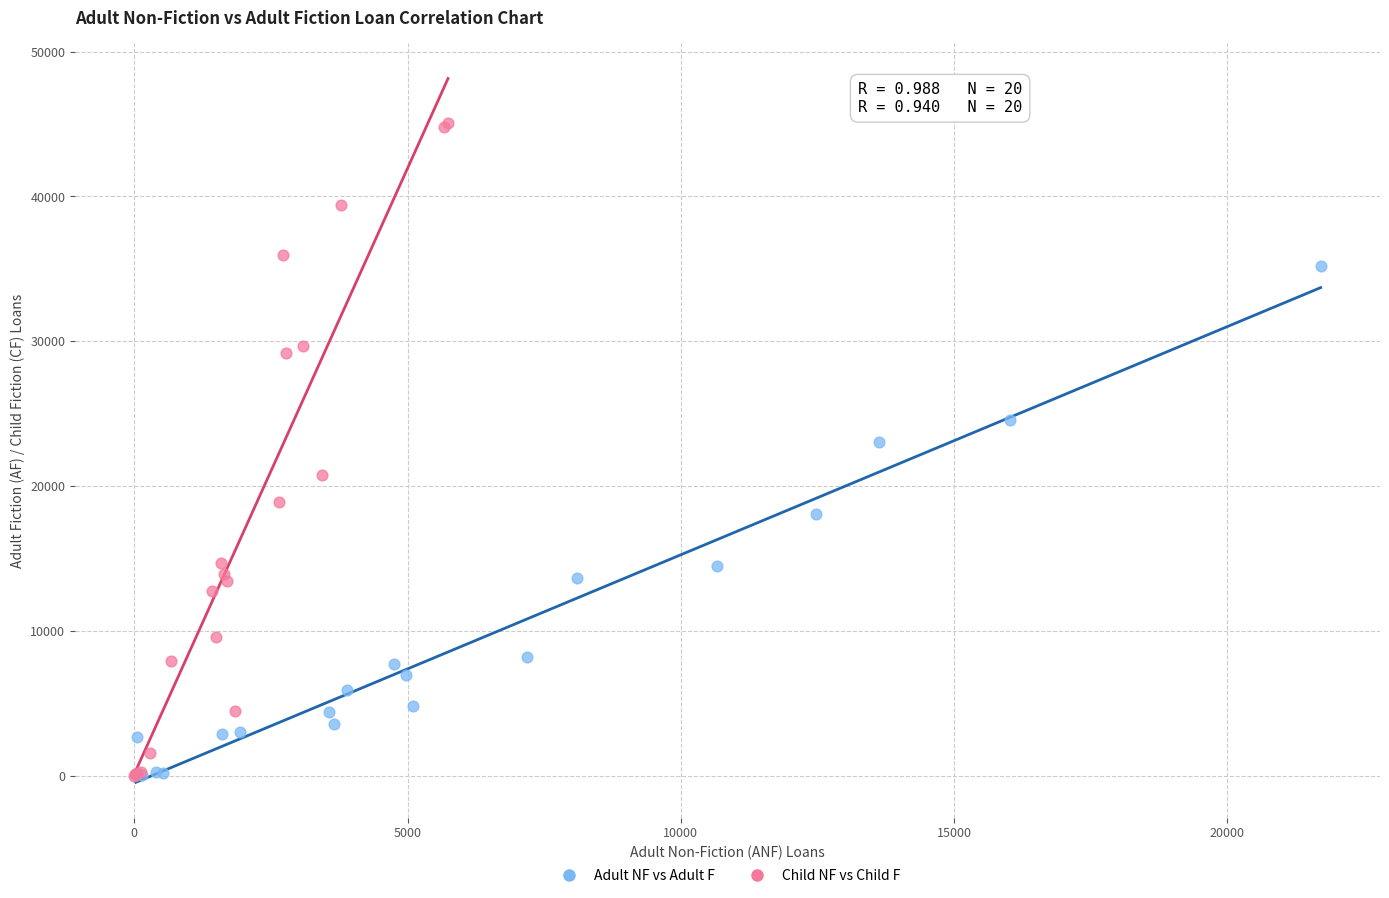

Which series has the widest spread of Y values?

Child NF vs Child F